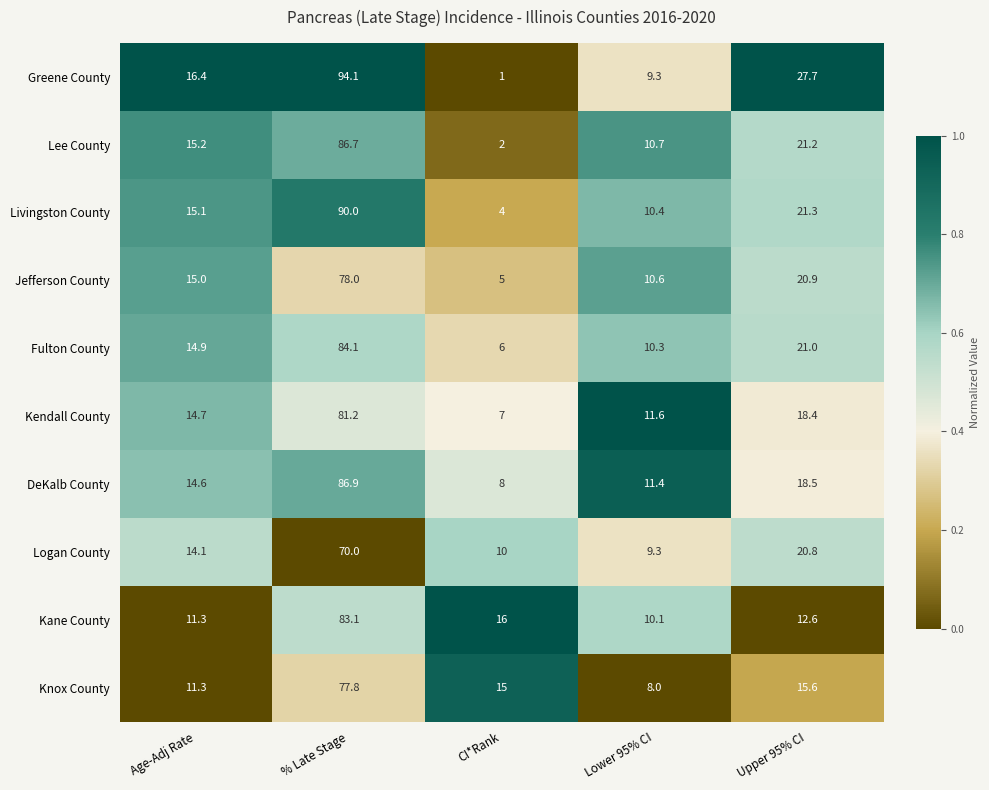

What is the spread (max minus min) of values at CI*Rank?

15.0